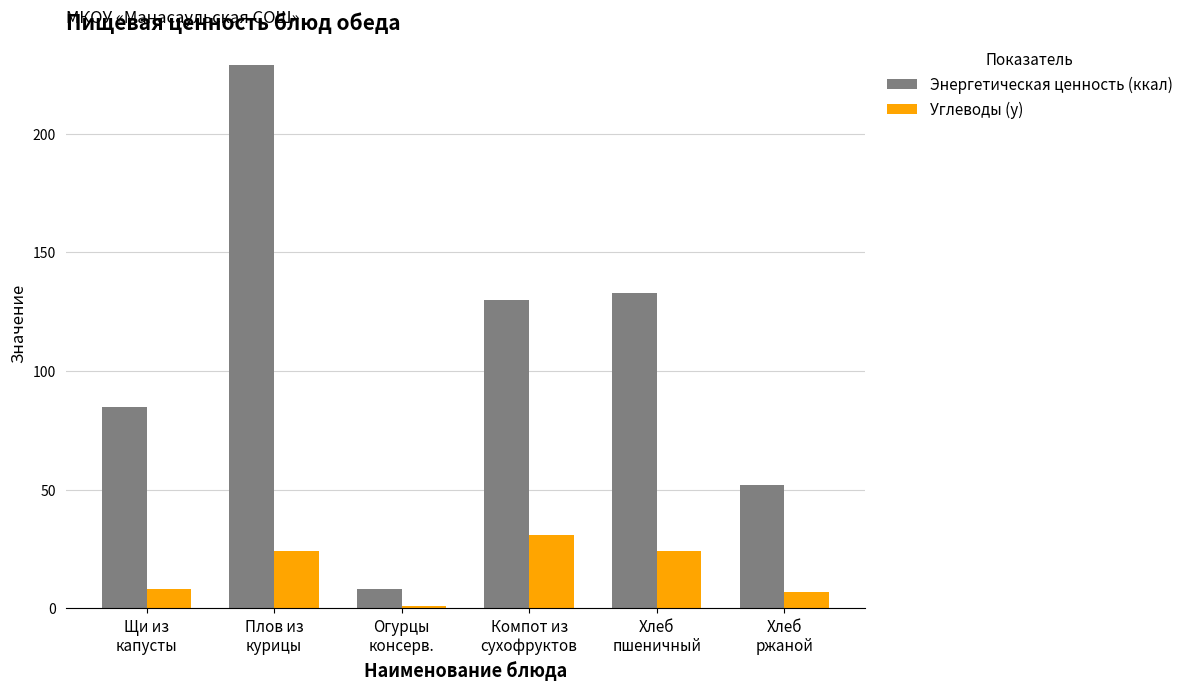

What is the maximum value shown in the chart?

229